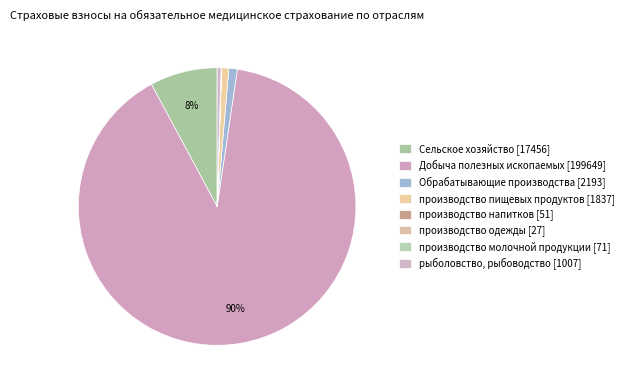

Count the number of slices in the pie.

8